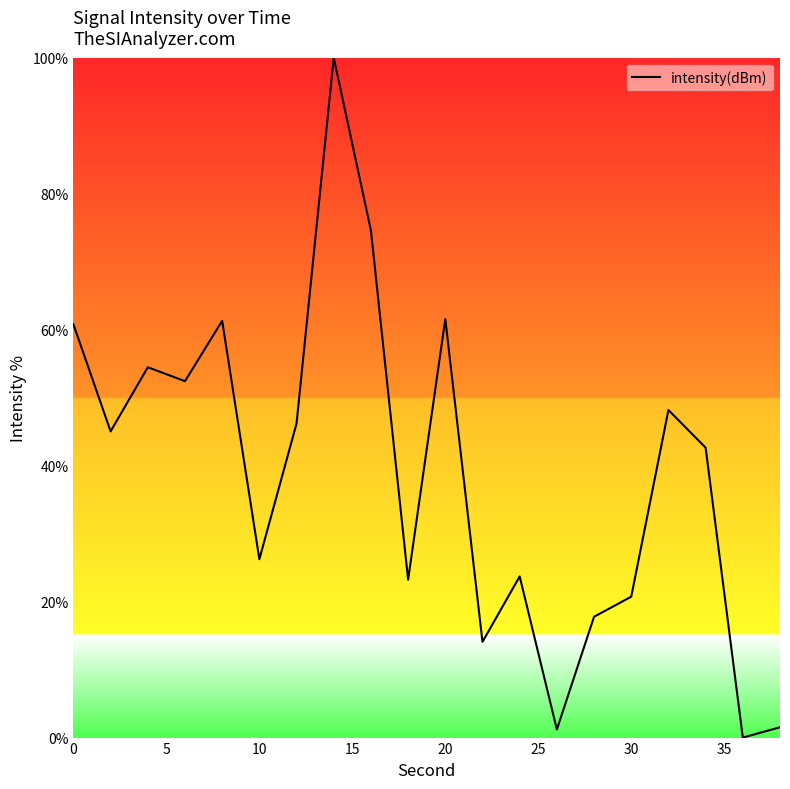

What is the maximum value shown in the chart?

100.0